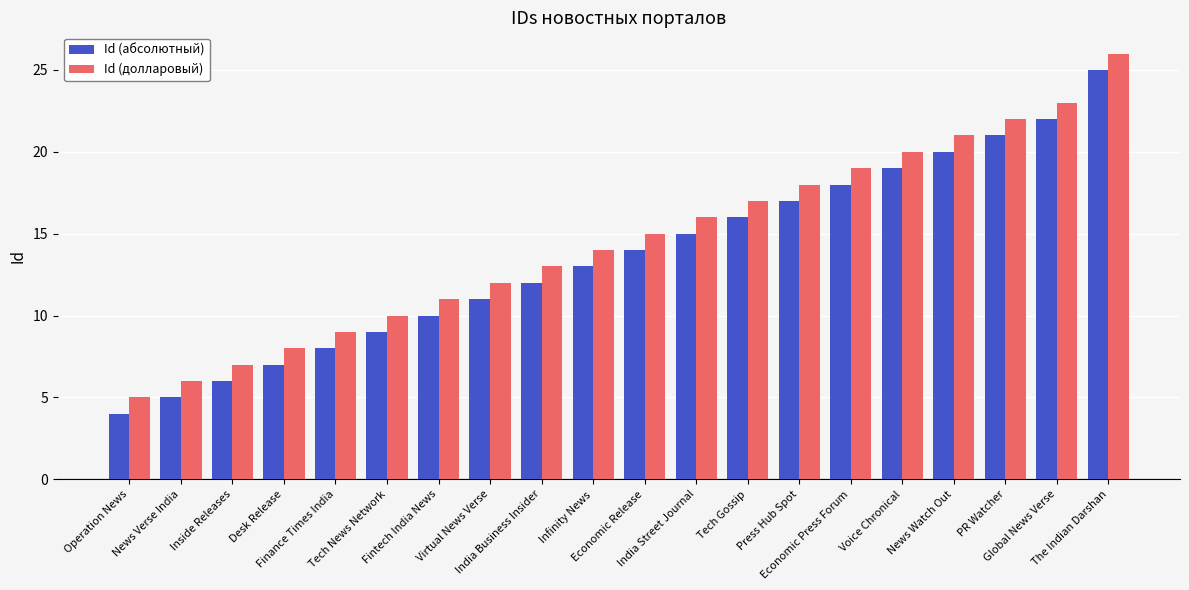

Rank the series by their average value, from highest to lowest.

Id (долларовый), Id (абсолютный)